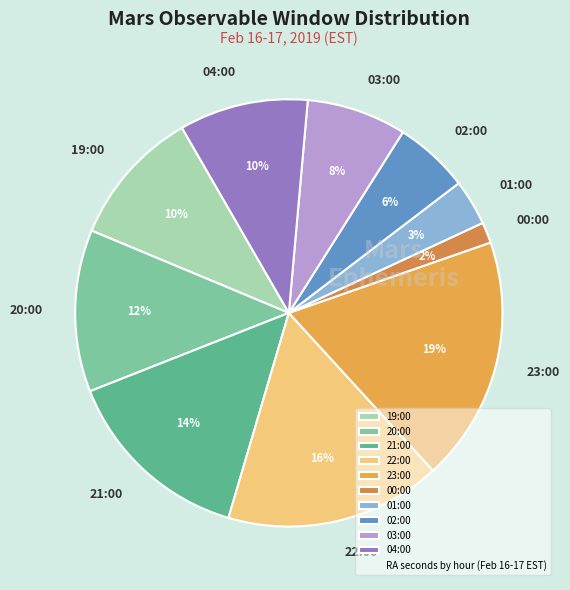

To the nearest percent, what is the difference between the largest and smallest slice percentages?

17%